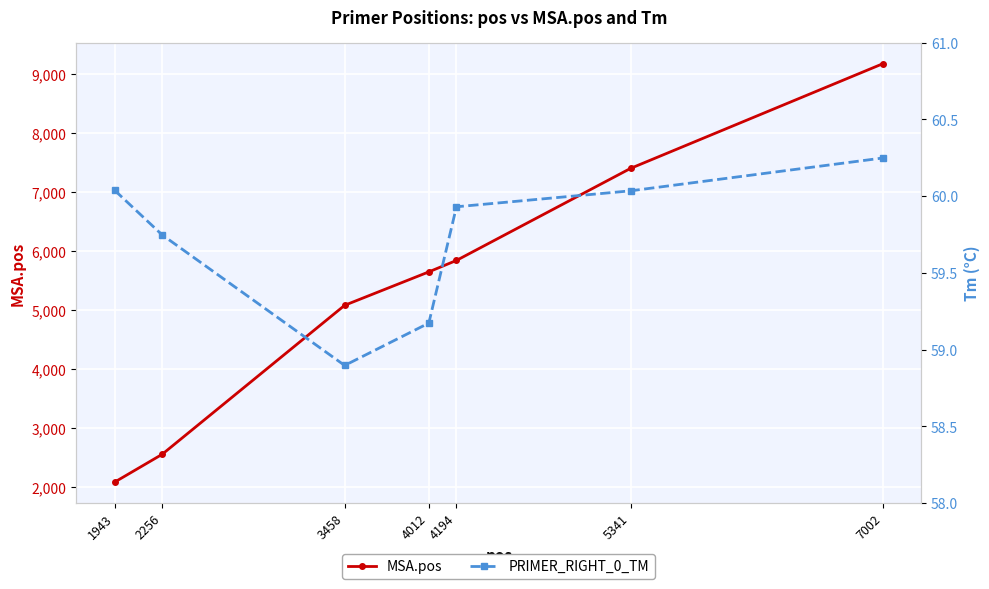

Where is PRIMER_RIGHT_0_TM nearest to the value 59?

3458